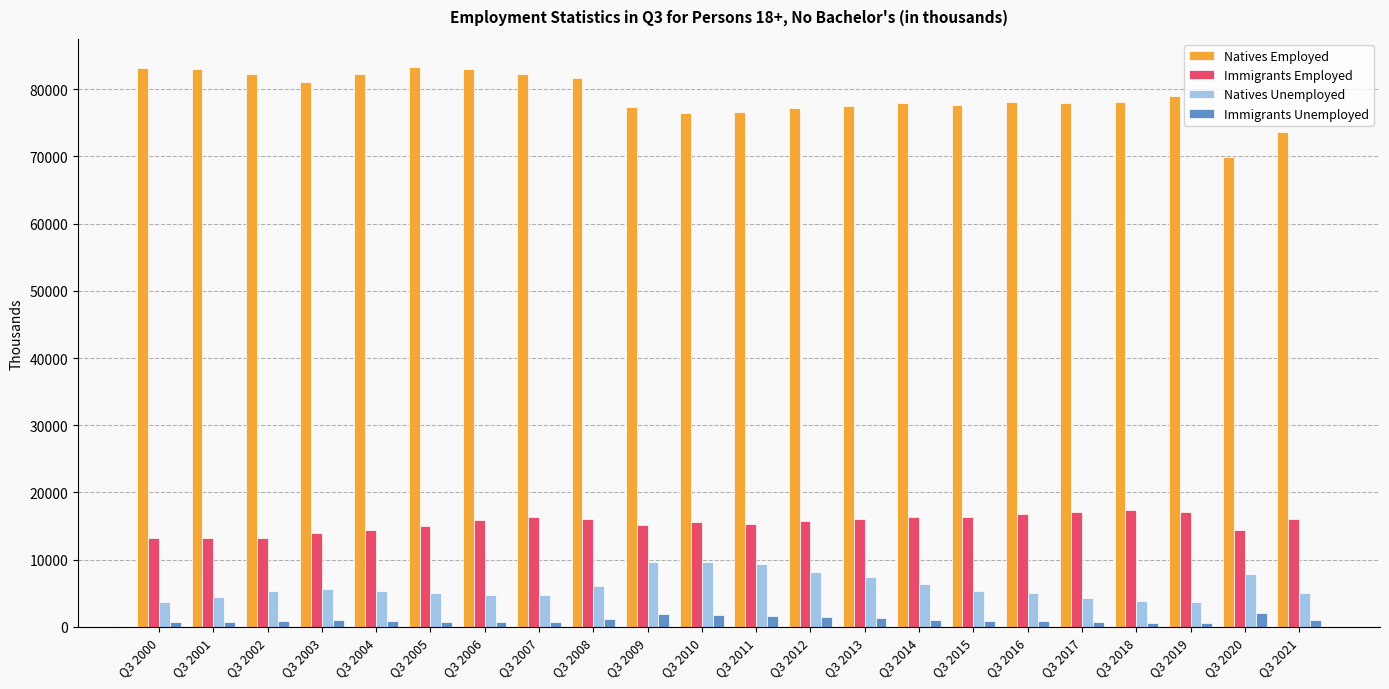

What is the sum of all Immigrants Unemployed values?

23384.9